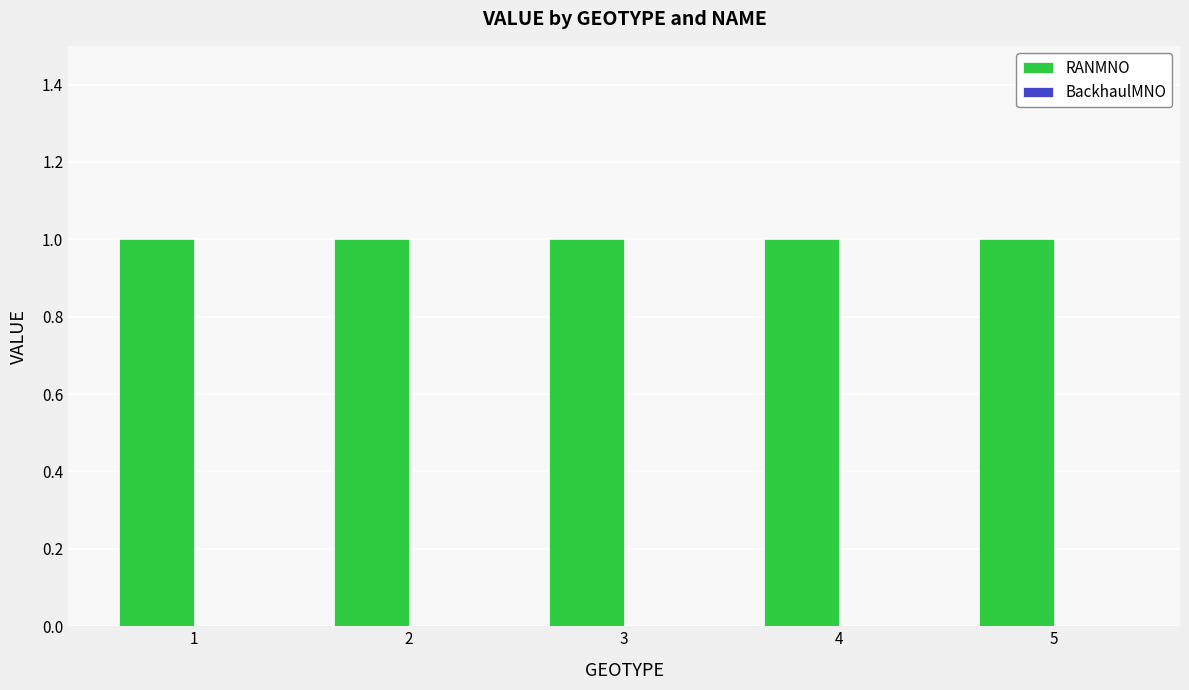

Reading left to right, extract all data points from this chart.

RANMNO: 1	1	1	1	1
BackhaulMNO: 0	0	0	0	0